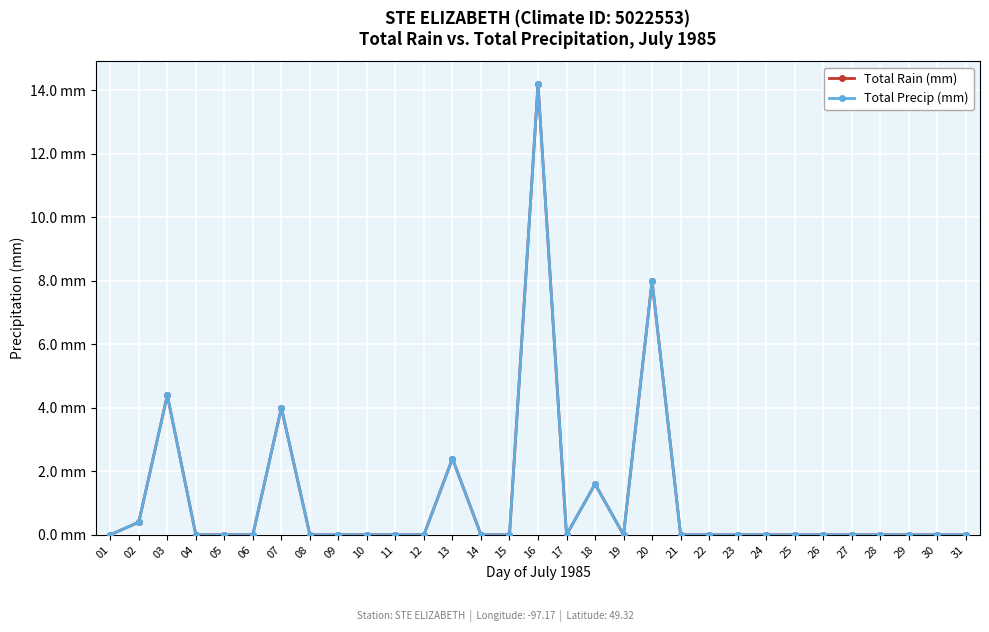

Is this an area chart (filled region under the line)?

No